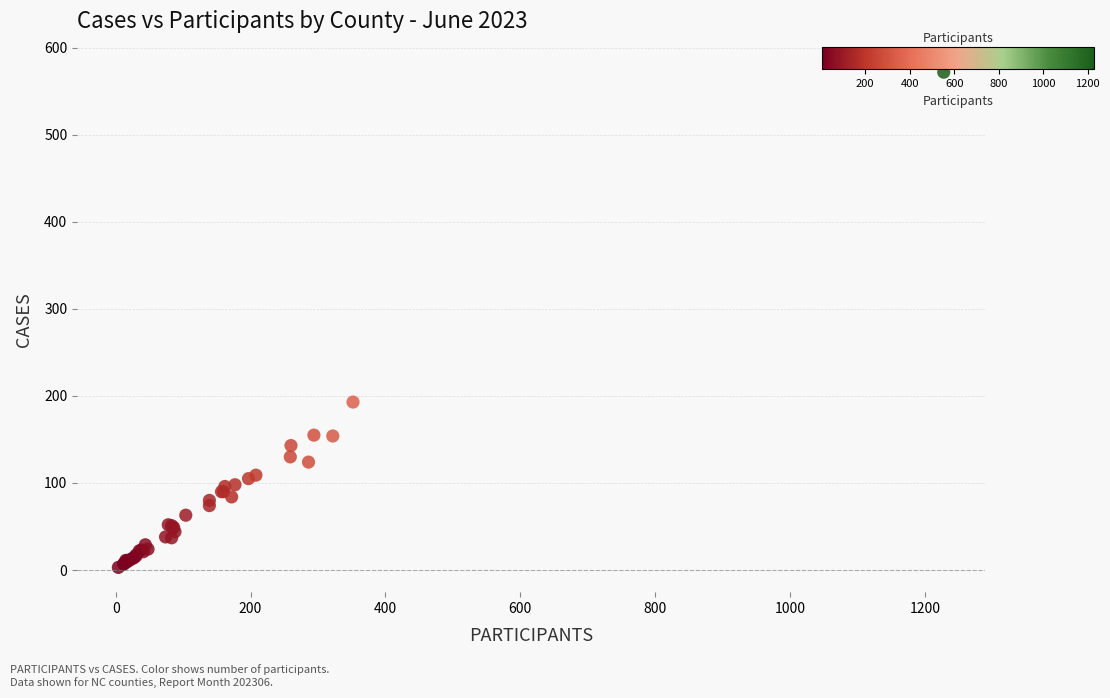

What Y value in the scatter plot is closest to 287?

193